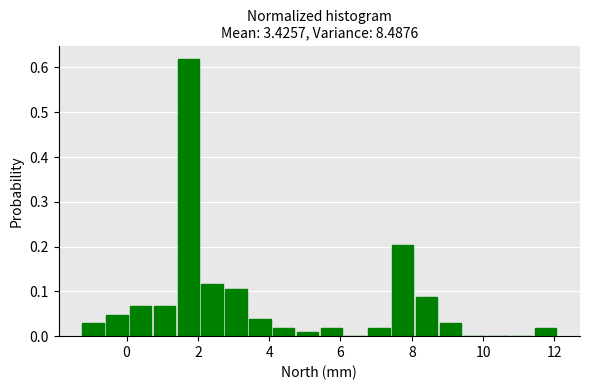

Around what value on the x-axis is the tallest bar? Give the approximate position of its centre, as read against the axis.

1.8